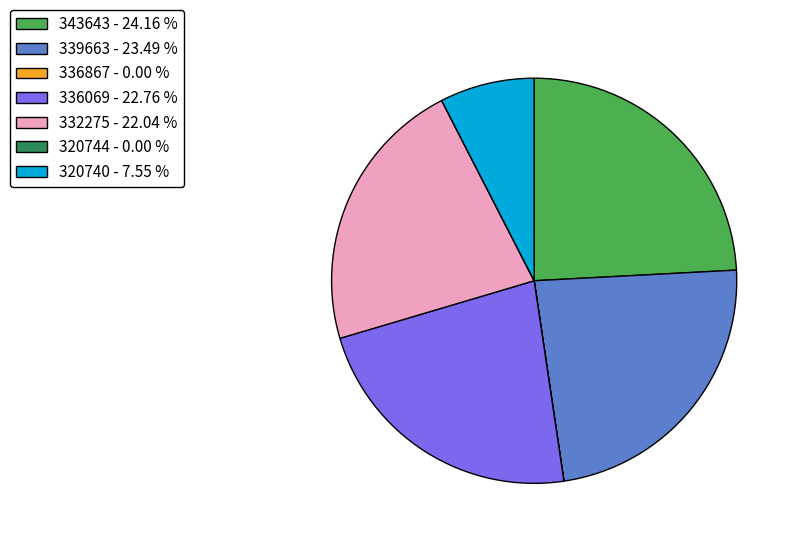

Between 339663 - 23.49 % and 336069 - 22.76 %, which is larger?

339663 - 23.49 %